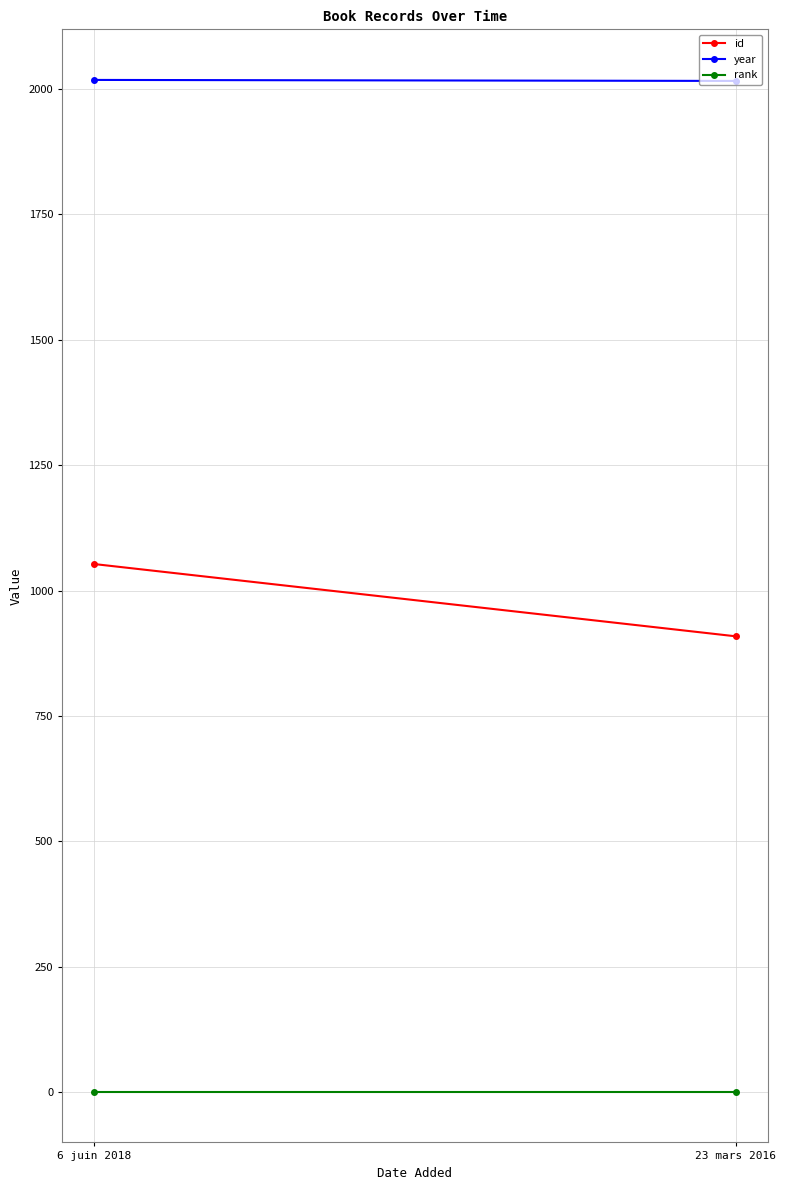

What is the label of the 1st point from the right?

23 mars 2016